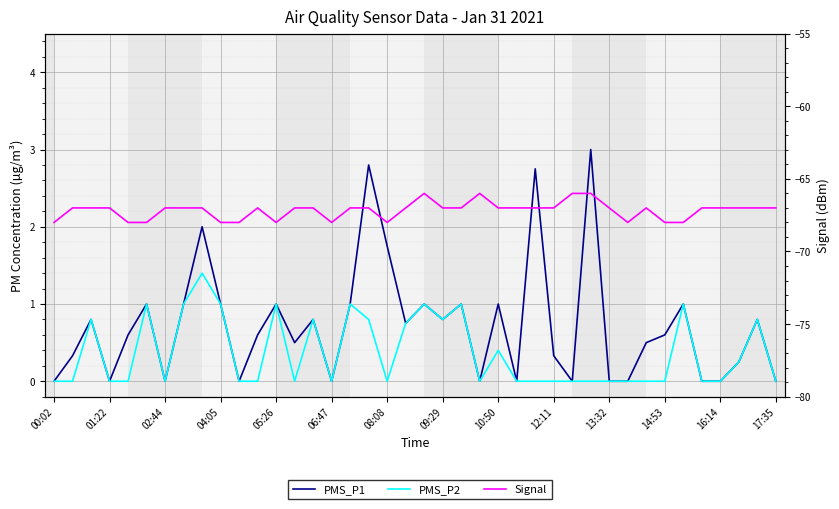

The PMS_P1 series shows 0.4 at 37. True or false?

False